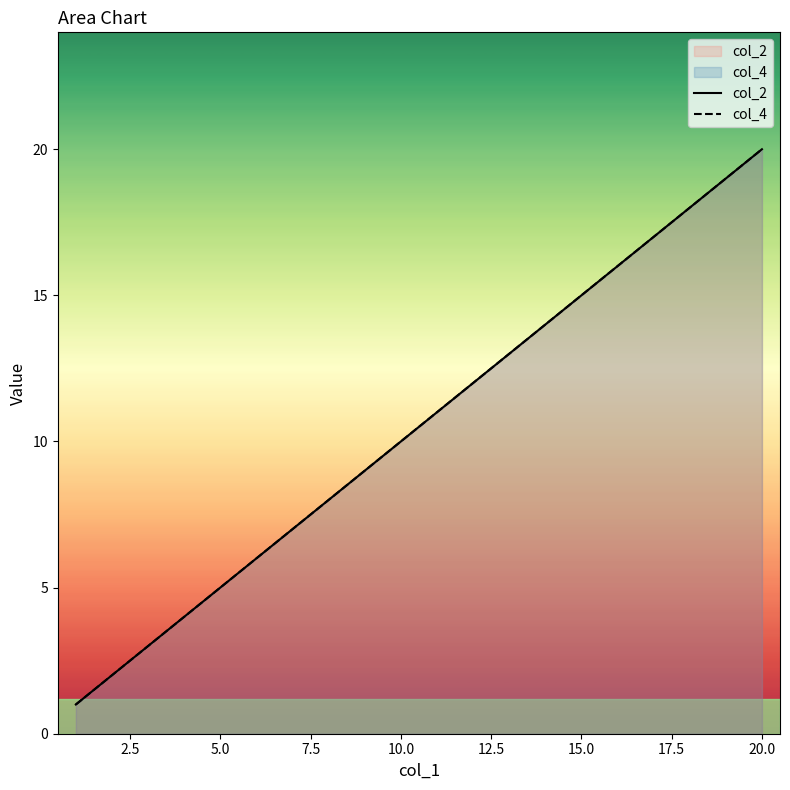

Rank the series at 20.0 from lowest to highest value.

col_2, col_4